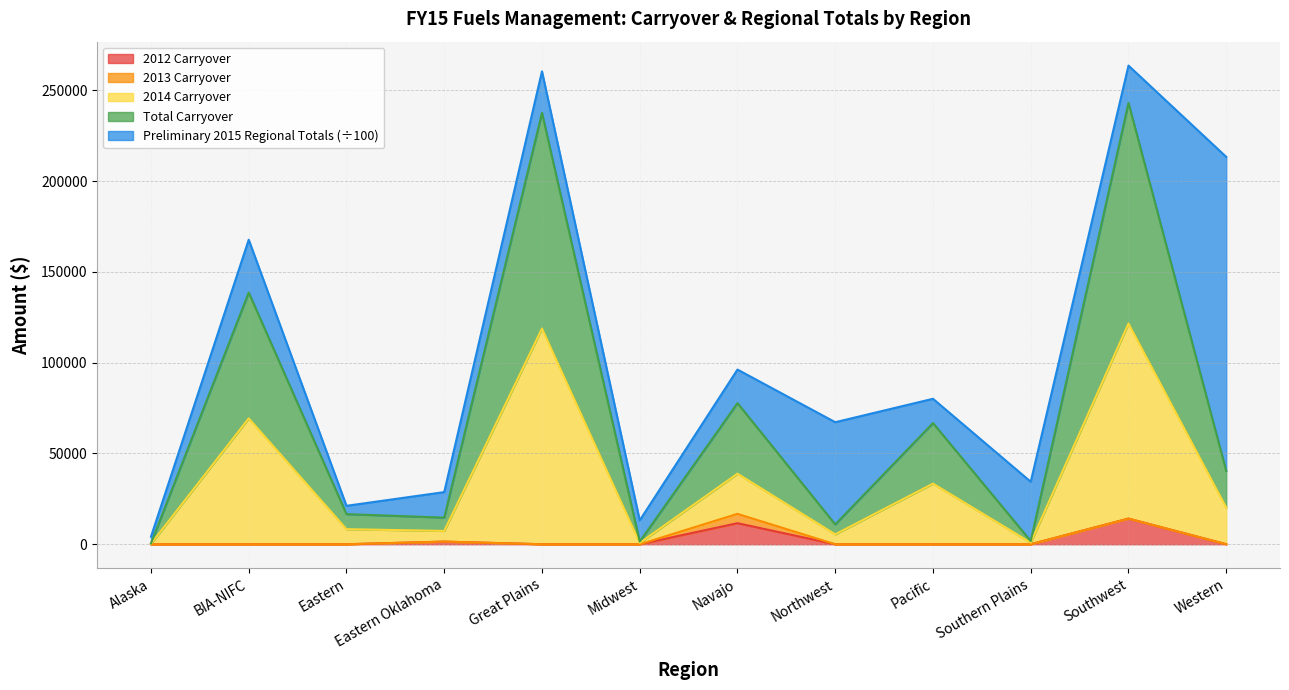

Does the chart display data point markers on the line(s)?

No